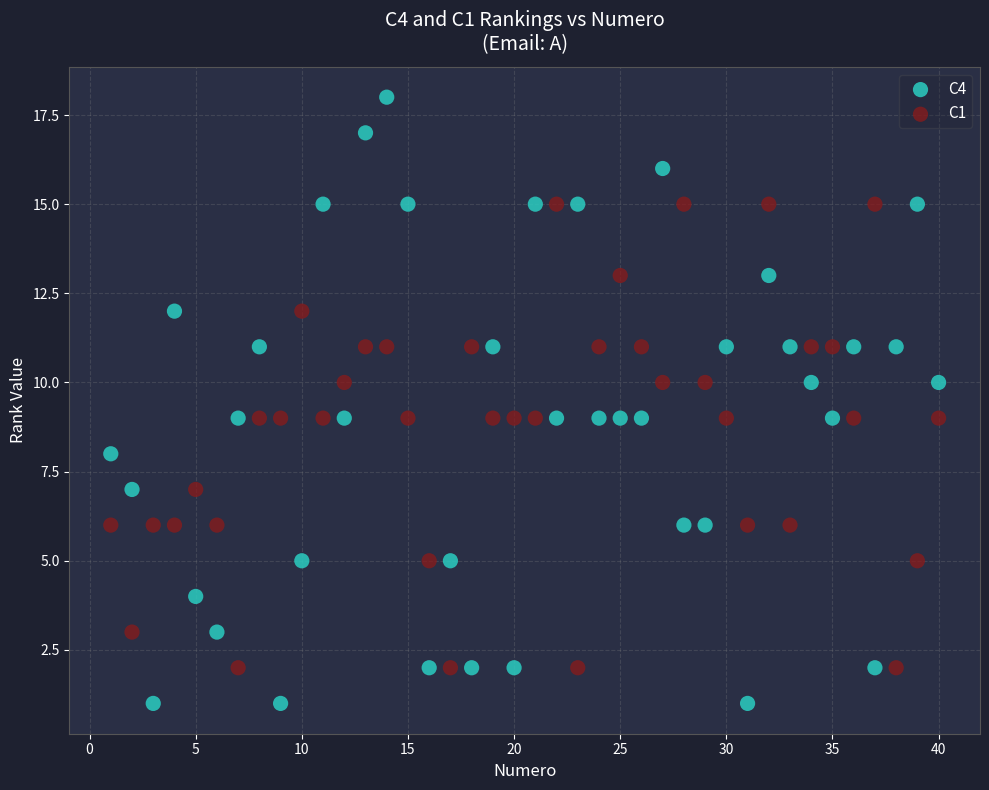

Which series has the widest spread of Y values?

C4